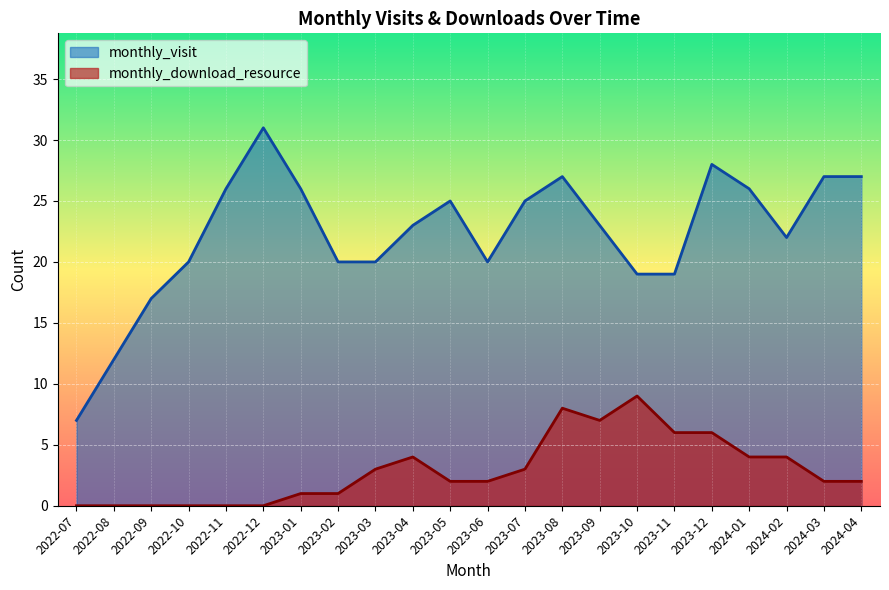

True or false: monthly_download_resource has a value of 2 at 2023-09.

False